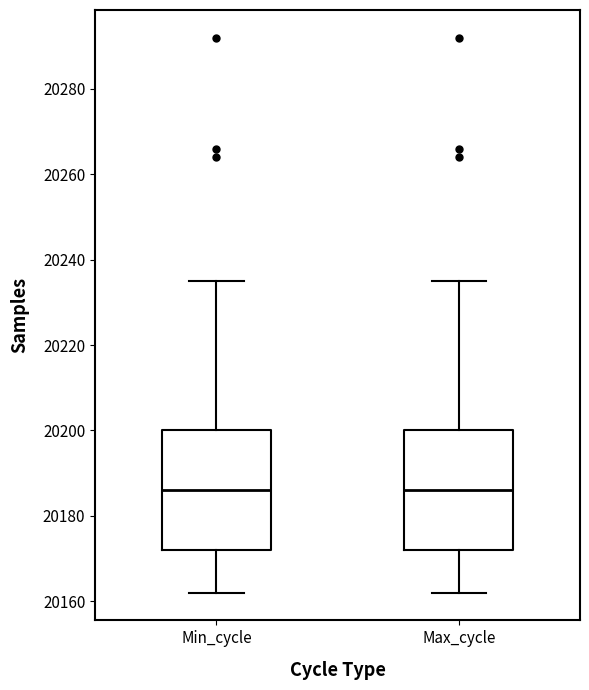

Where does the upper whisker of the box for Max_cycle end on the y-axis? The values are not printed on the chart, so give them approximately, as read against the axis.

20236